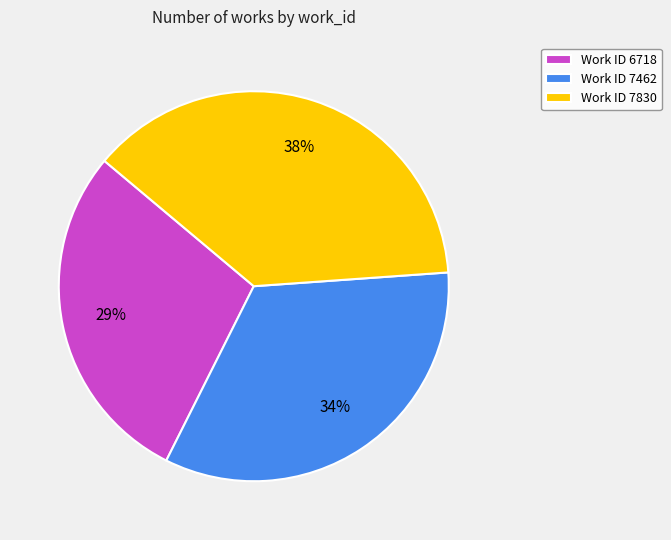

To the nearest percent, what is the difference between the Work ID 7462 and Work ID 7830 slice percentages?

4%